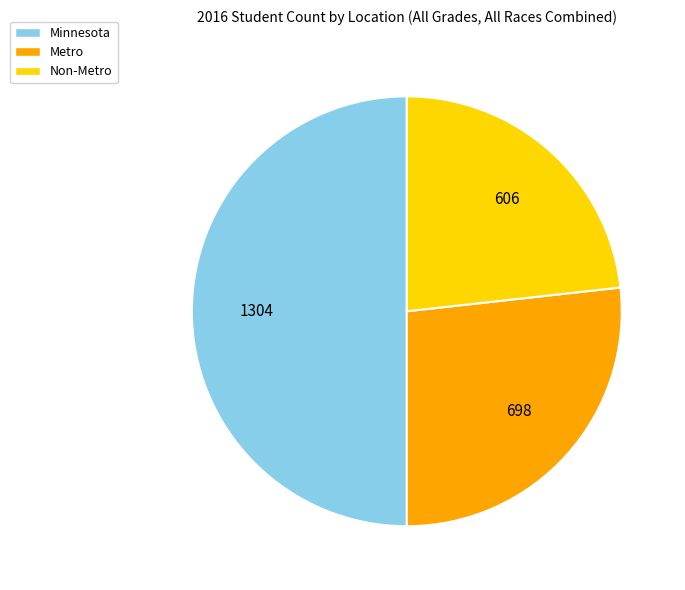

True or false: Metro accounts for 27% of the total.

True